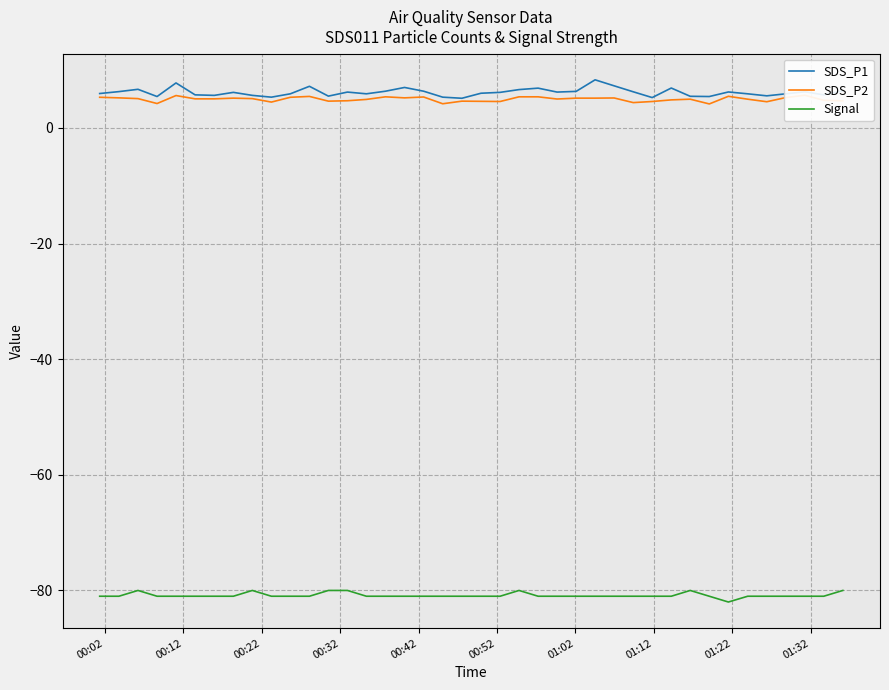

True or false: Signal and SDS_P1 intersect in this chart.

False